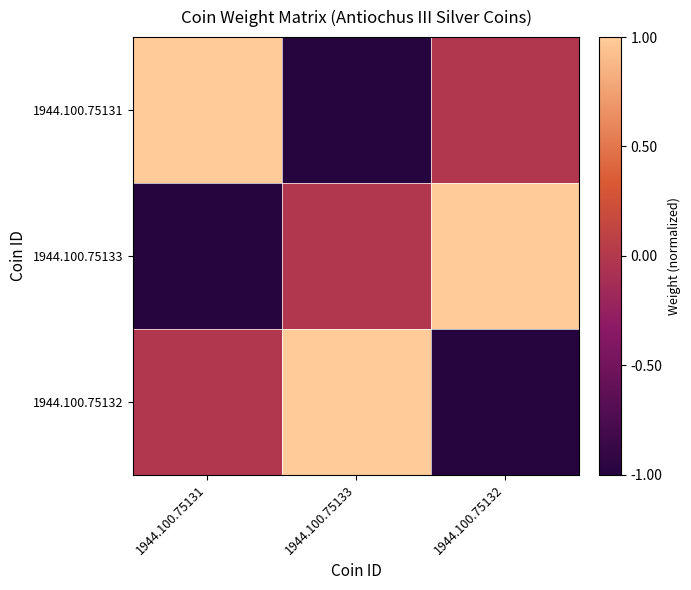

Which has a higher value, 1944.100.75132 or 1944.100.75131?

1944.100.75131